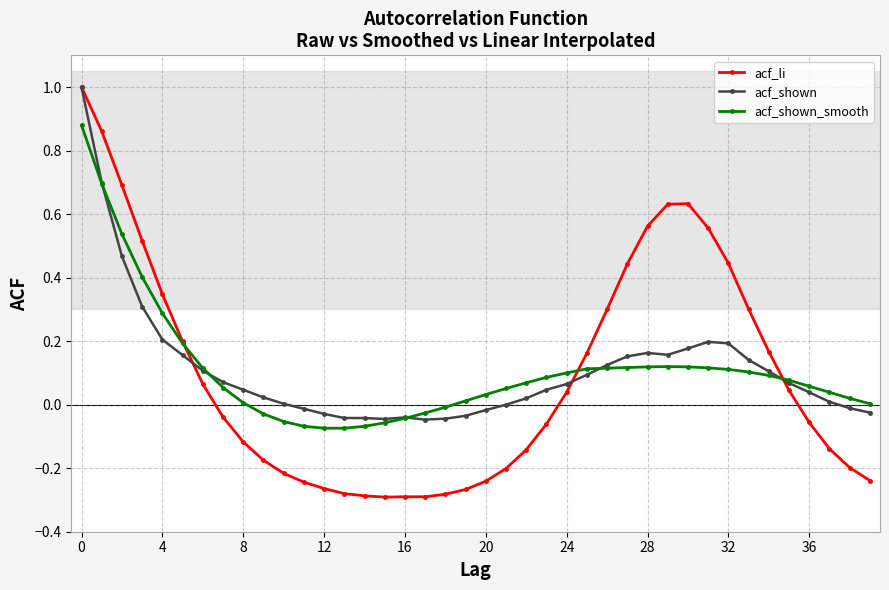

Is this an area chart (filled region under the line)?

No